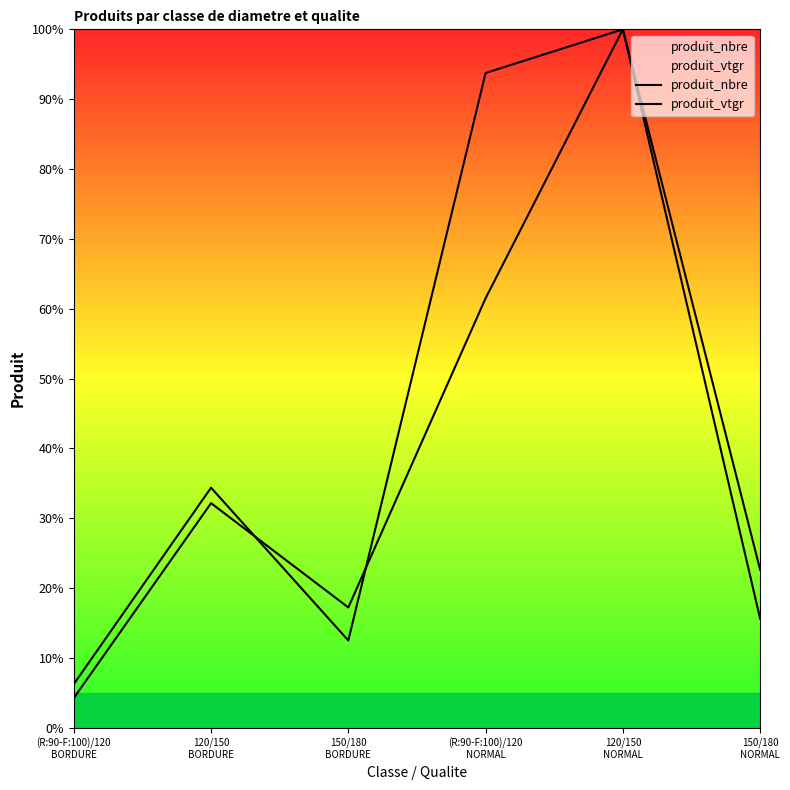

Reading left to right, extract all data points from this chart.

produit_nbre: 6.2	34.4	12.5	93.8	100.0	15.6
produit_vtgr: 4.3	32.2	17.2	61.5	100.0	22.6